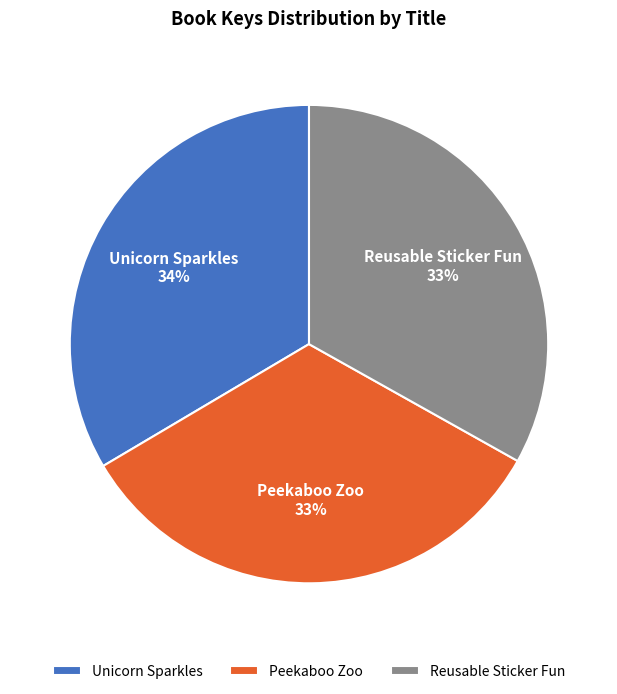

Do Reusable Sticker Fun and Peekaboo Zoo together represent more than half of the pie?

Yes